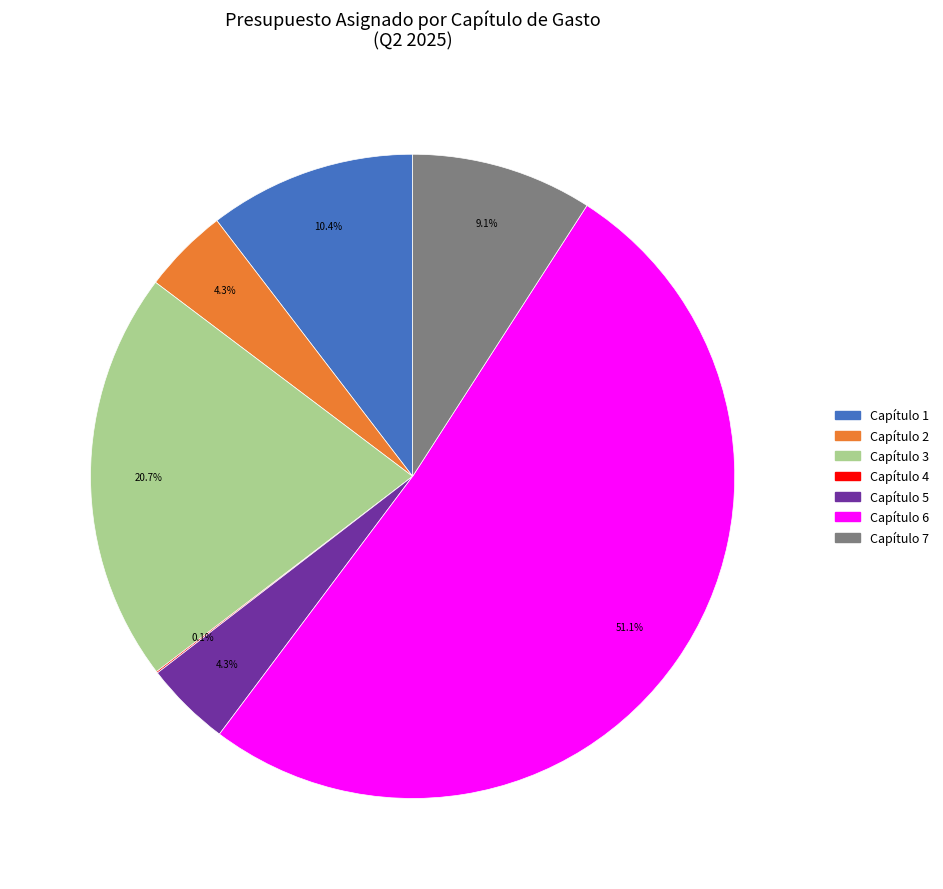

To the nearest percent, what is the difference between the largest and smallest slice percentages?

51%